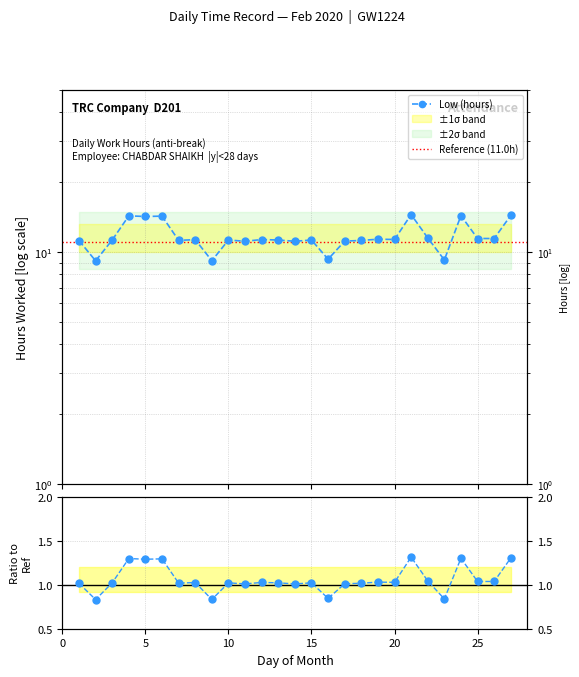

Which has a higher value, 6 or 14?

6